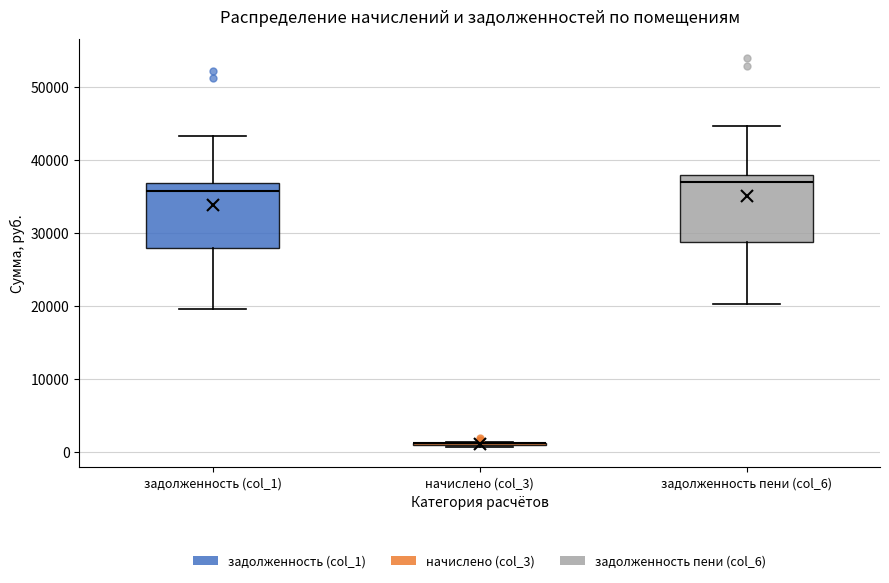

Reading left to right, transcribe this box plot: for each box, give where its median line is, the range the box spans, and where its two whiskers end, as read against the y-axis. The values are not printed on the chart, so give them approximately, as read against the axis.

задолженность (col_1): median 36000, box 28000 to 37000, whiskers 20000 to 43000
начислено (col_3): box collapsed to a line at 1000, whiskers 1000 to 1000
задолженность пени (col_6): median 37000, box 29000 to 38000, whiskers 20000 to 45000